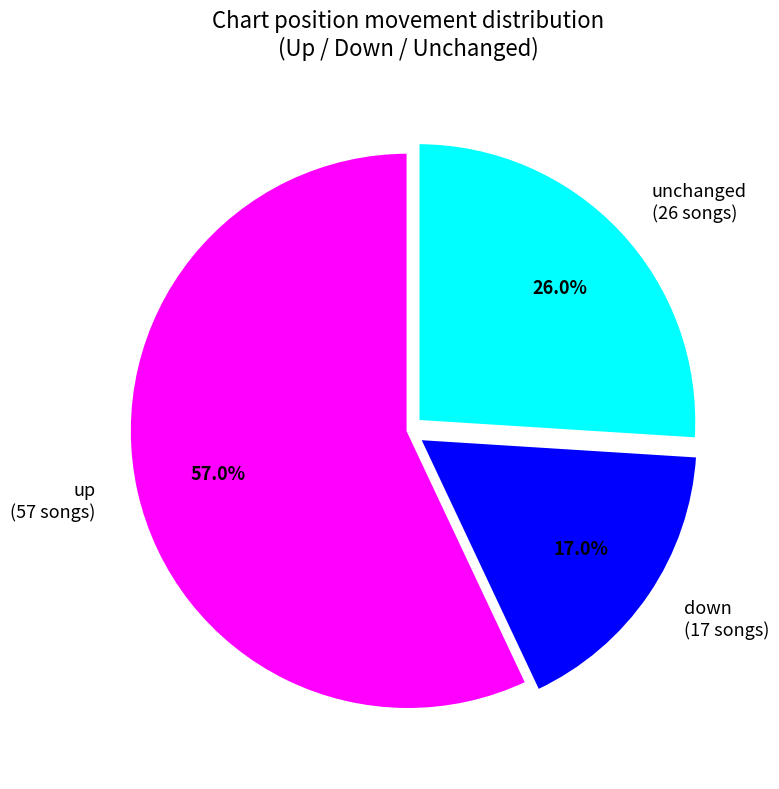

Which slice is the smallest?

down (17 songs)